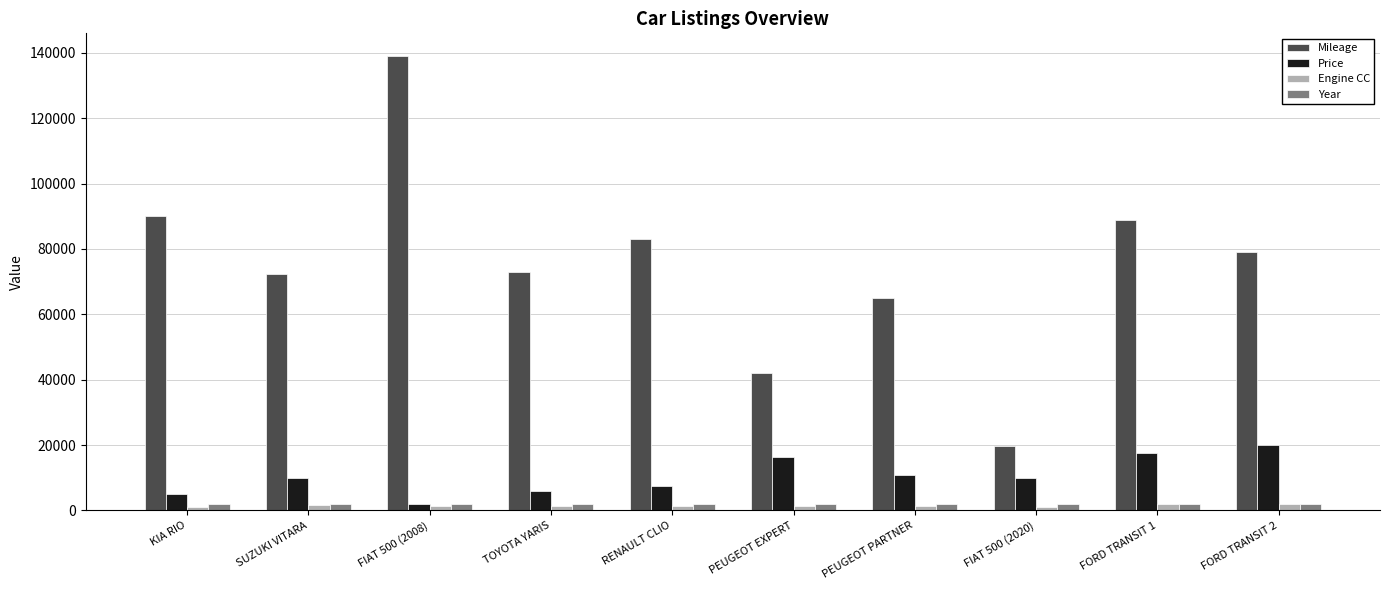

What is the label of the 10th bar from the left?

FORD TRANSIT 2